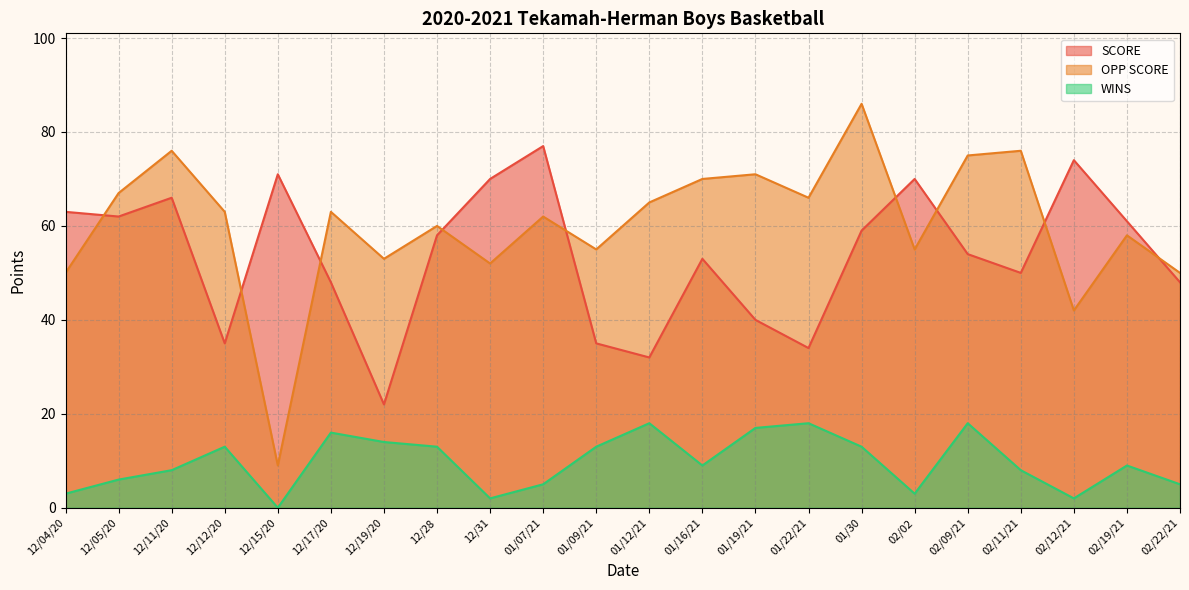

The value of OPP SCORE at 12/31 is 52. True or false?

True